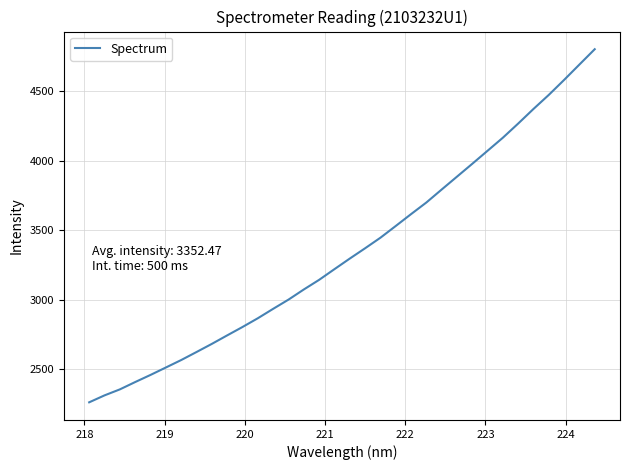

What is the minimum value shown in the chart?

2262.1